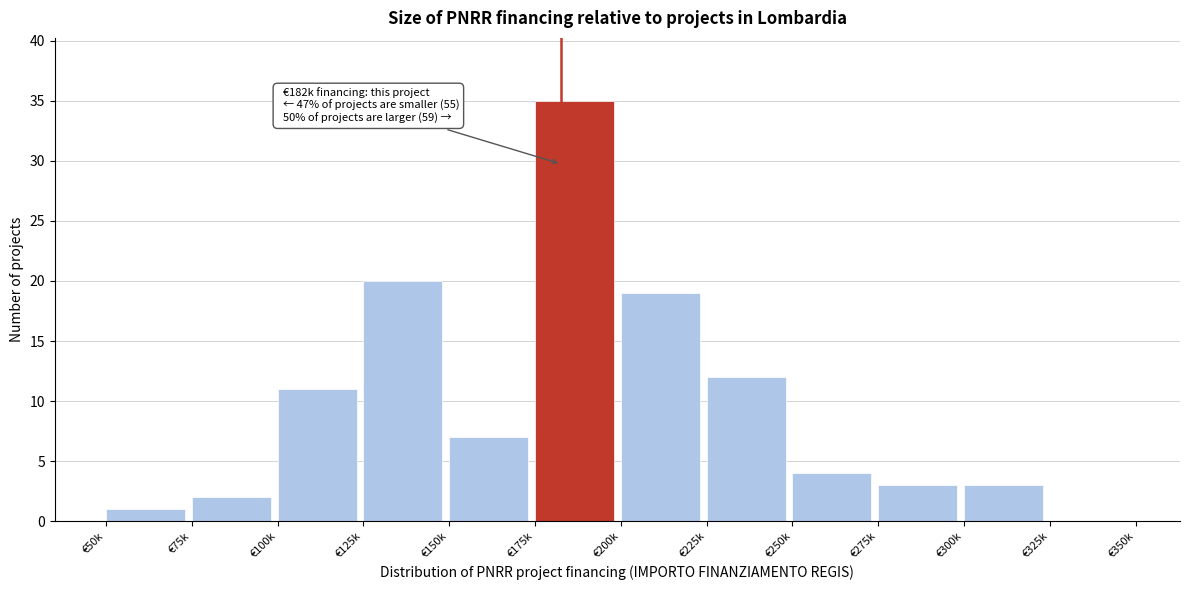

Reading left to right, extract all data points from this chart.

€50k=1	€75k=2	€100k=11	€125k=20	€150k=7	€175k=35	€200k=19	€225k=12	€250k=4	€275k=3	€300k=3	€325k=0